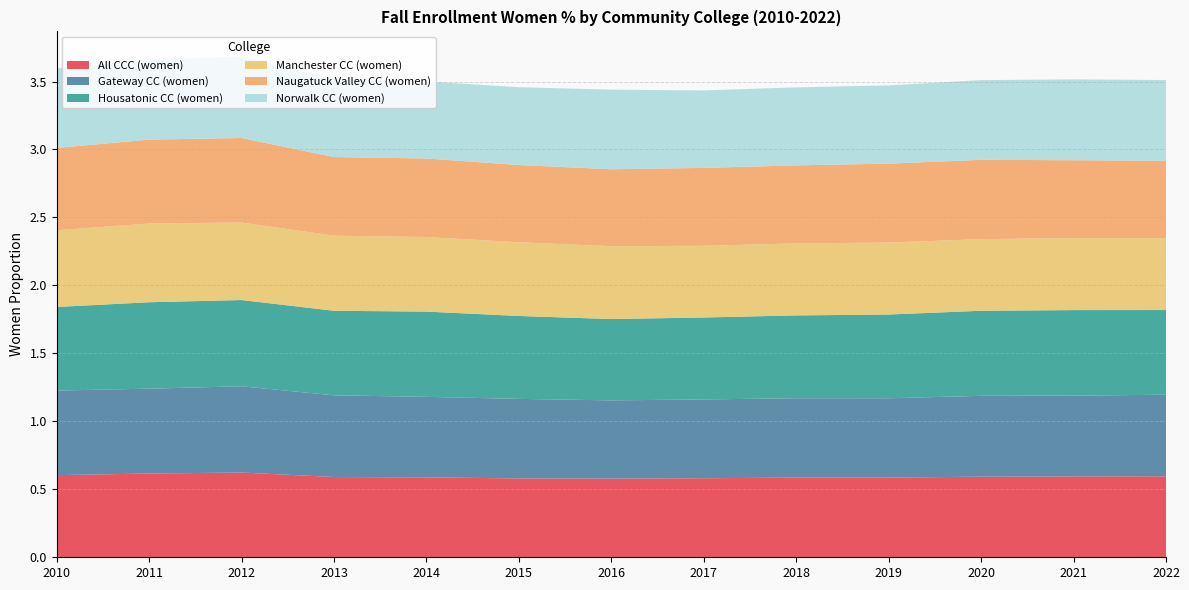

Reading left to right, transcribe all the data shown in this chart.

All CCC (women): 0.6	0.6	0.6	0.6	0.6	0.6	0.6	0.6	0.6	0.6	0.6	0.6	0.6
Gateway CC (women): 0.6	0.6	0.6	0.6	0.6	0.6	0.6	0.6	0.6	0.6	0.6	0.6	0.6
Housatonic CC (women): 0.6	0.6	0.6	0.6	0.6	0.6	0.6	0.6	0.6	0.6	0.6	0.6	0.6
Manchester CC (women): 0.6	0.6	0.6	0.6	0.5	0.5	0.5	0.5	0.5	0.5	0.5	0.5	0.5
Naugatuck Valley CC (women): 0.6	0.6	0.6	0.6	0.6	0.6	0.6	0.6	0.6	0.6	0.6	0.6	0.6
Norwalk CC (women): 0.6	0.6	0.6	0.6	0.6	0.6	0.6	0.6	0.6	0.6	0.6	0.6	0.6